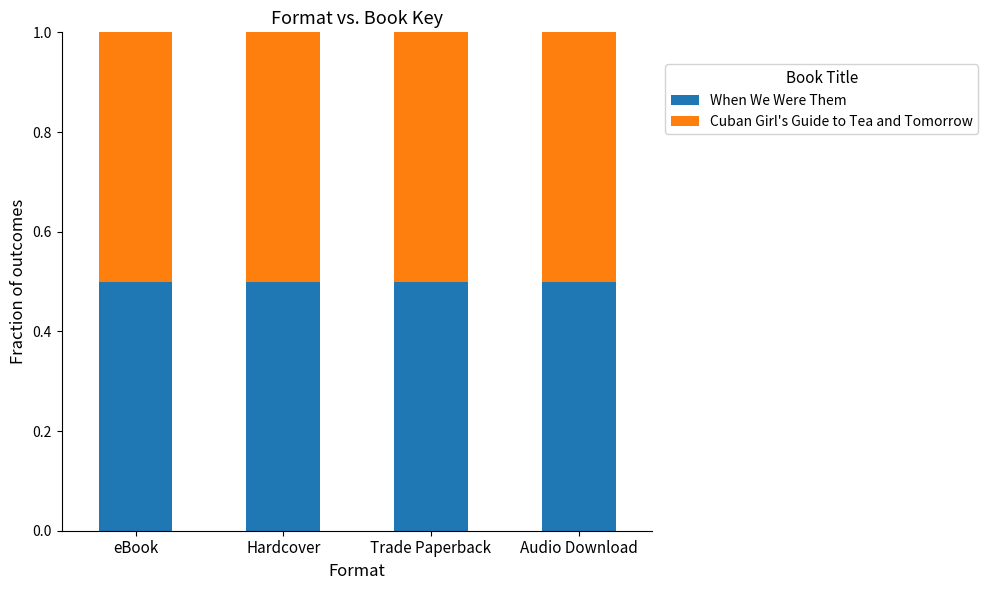

What value does the When We Were Them series have at Trade Paperback?

0.5